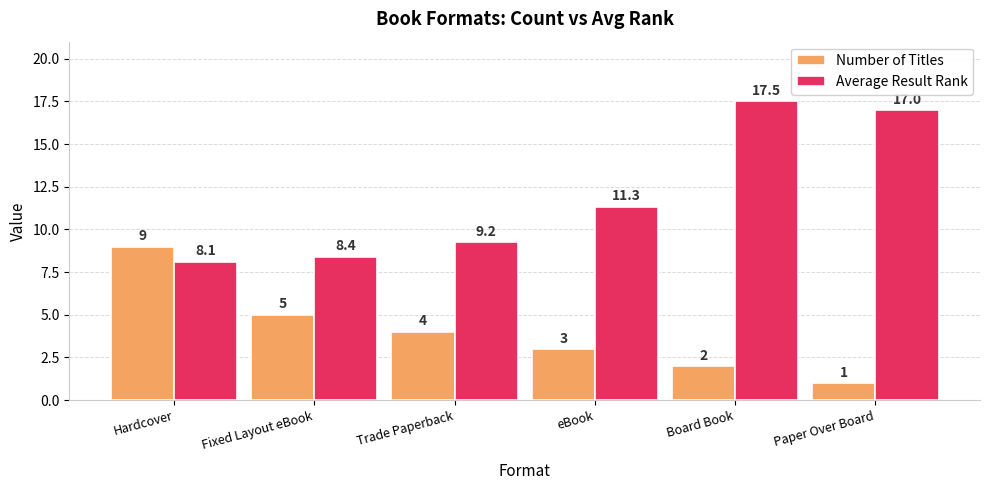

Where is Average Result Rank nearest to the value 12?

eBook